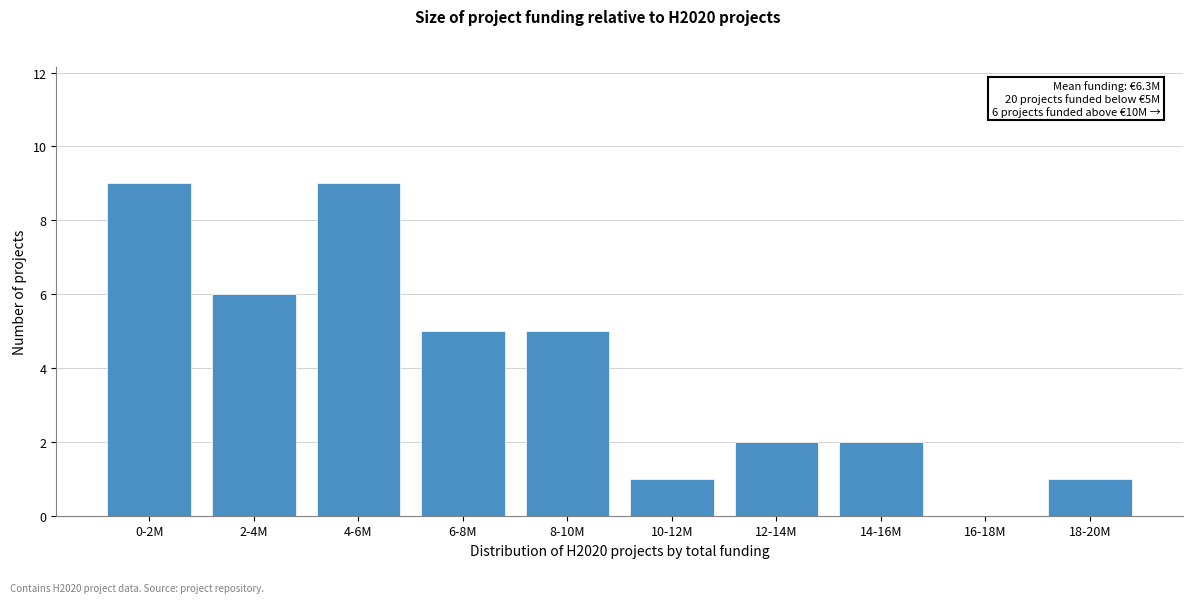

Reading right to left, extract all data points from this chart.

18-20M=1	16-18M=0	14-16M=2	12-14M=2	10-12M=1	8-10M=5	6-8M=5	4-6M=9	2-4M=6	0-2M=9